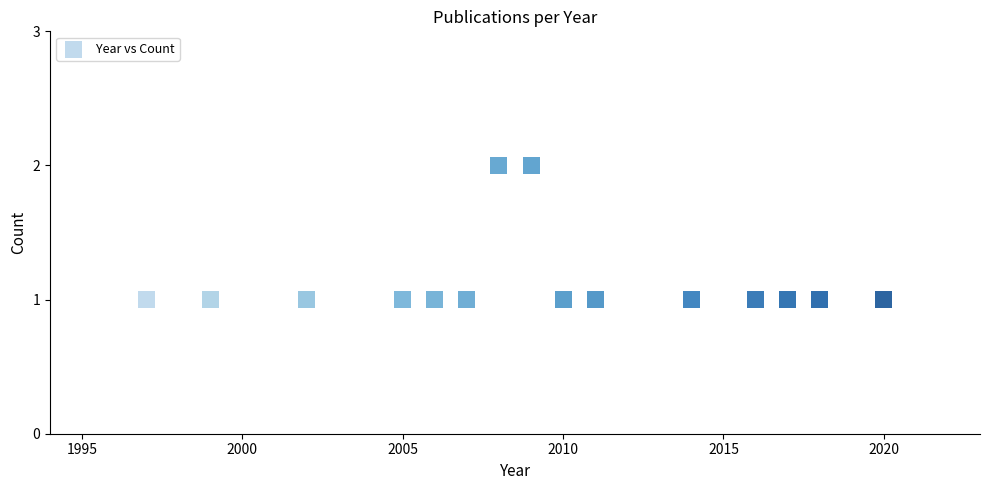

What is the range of X values (max minus min)?

23